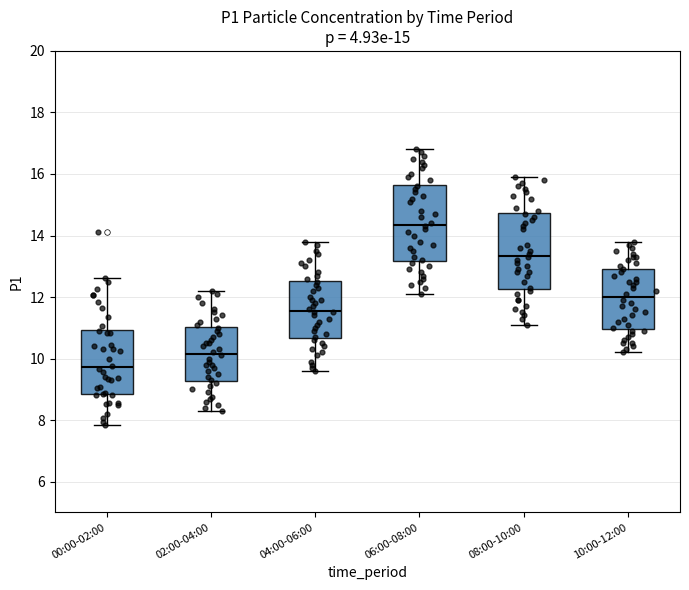

Which box's median line is the highest?

06:00-08:00